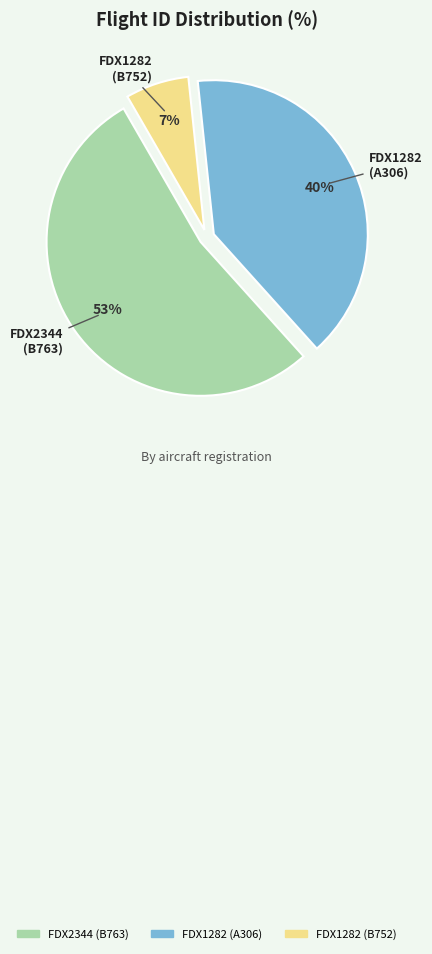

How many segments does this pie chart have?

3